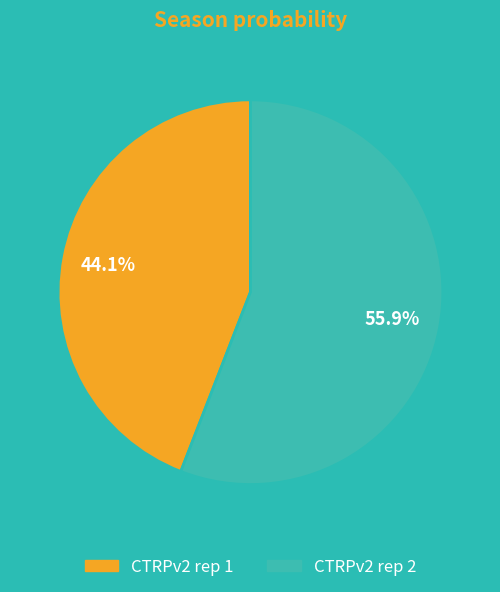

Which category accounts for the majority?

CTRPv2 rep 2